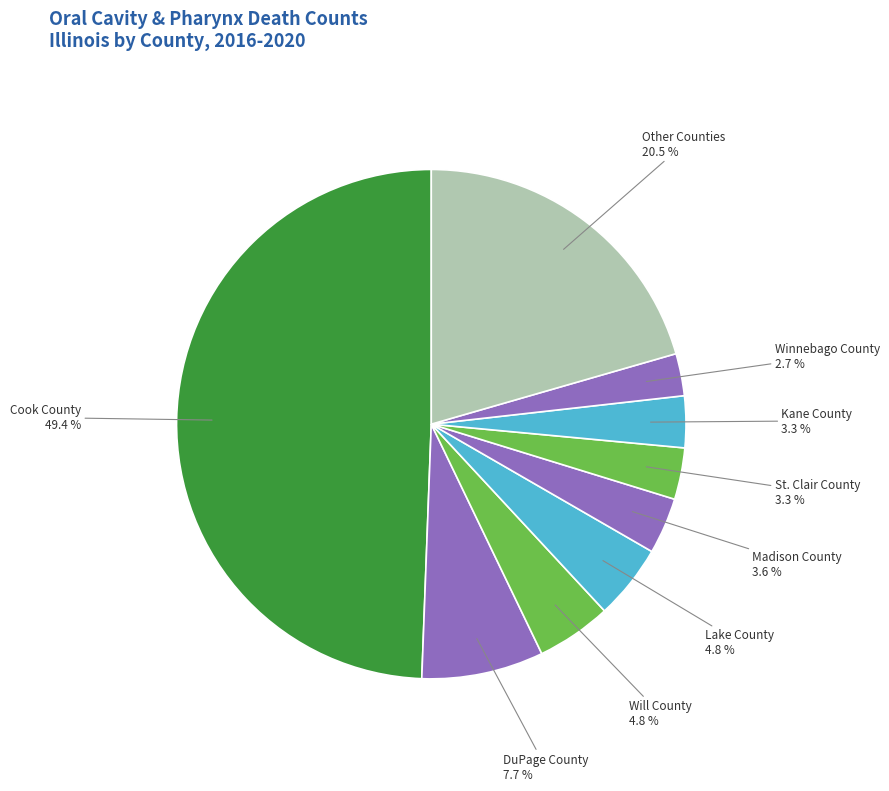

Does Lake County account for over 50% of the chart?

No